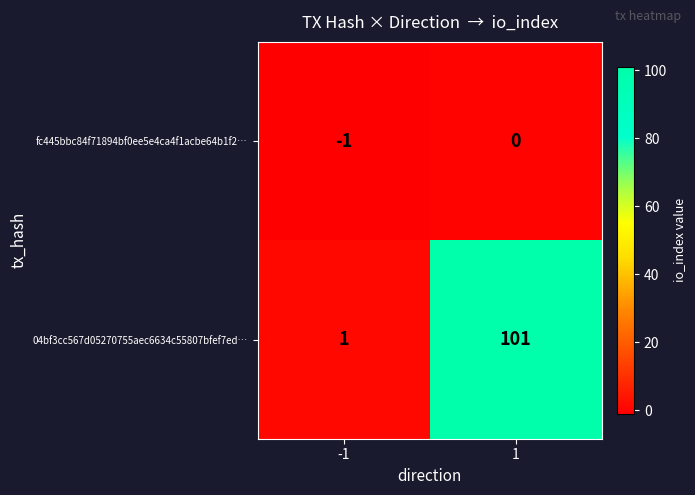

How many data points does each series have?

2